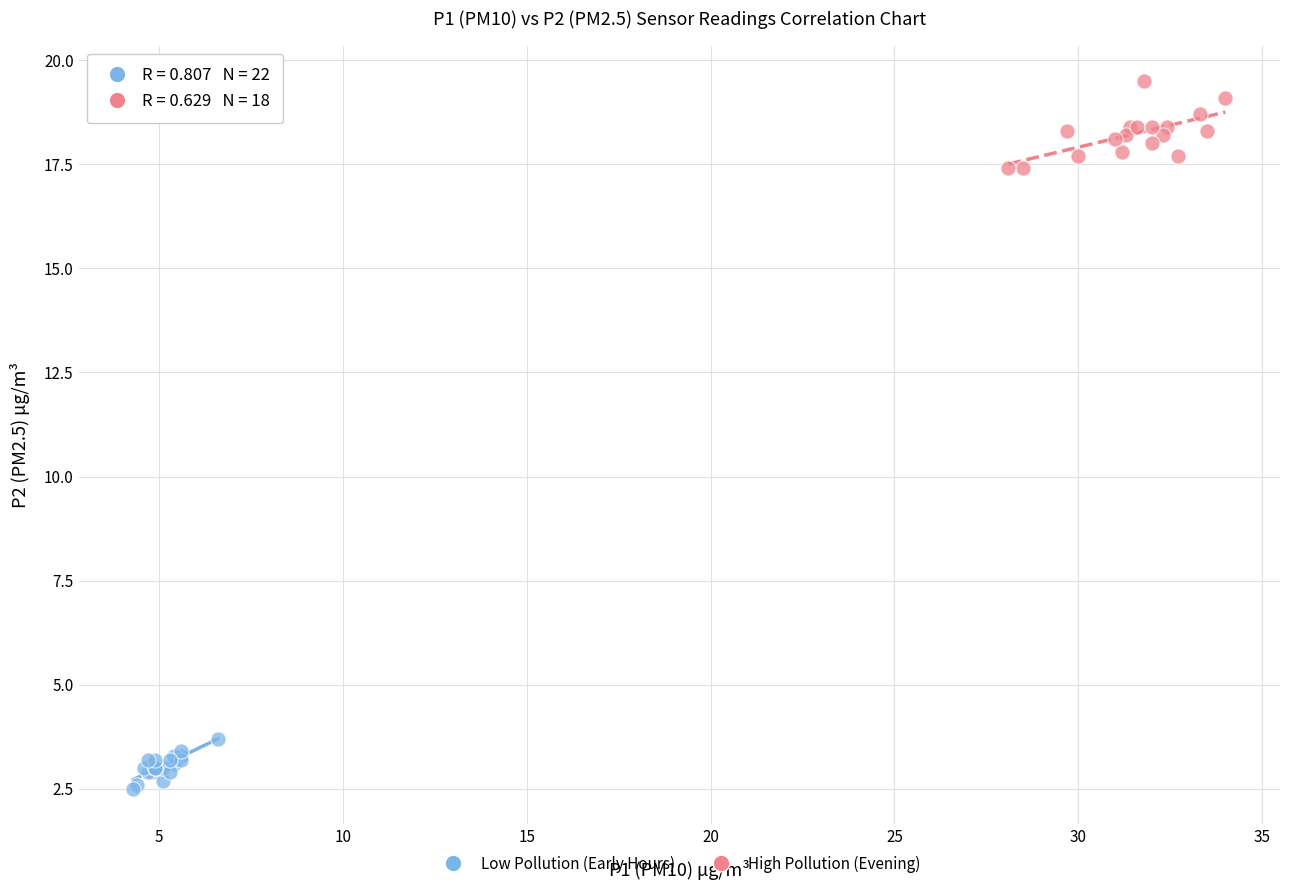

Which series has the largest Y range (max minus min)?

High Pollution (Evening)